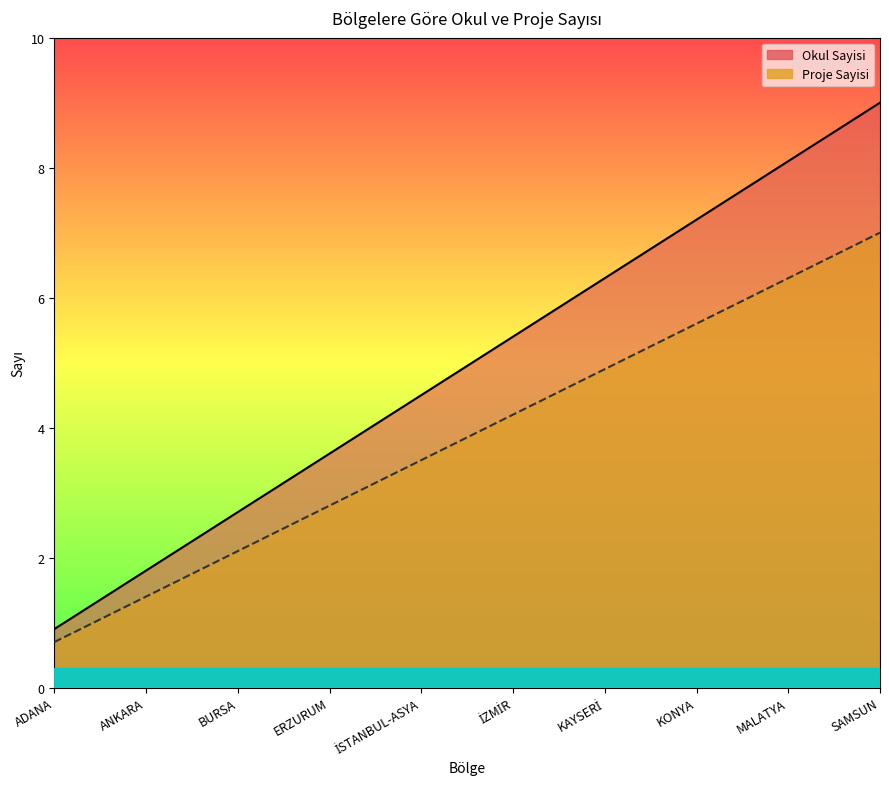

True or false: Okul Sayisi and Proje Sayisi intersect in this chart.

False